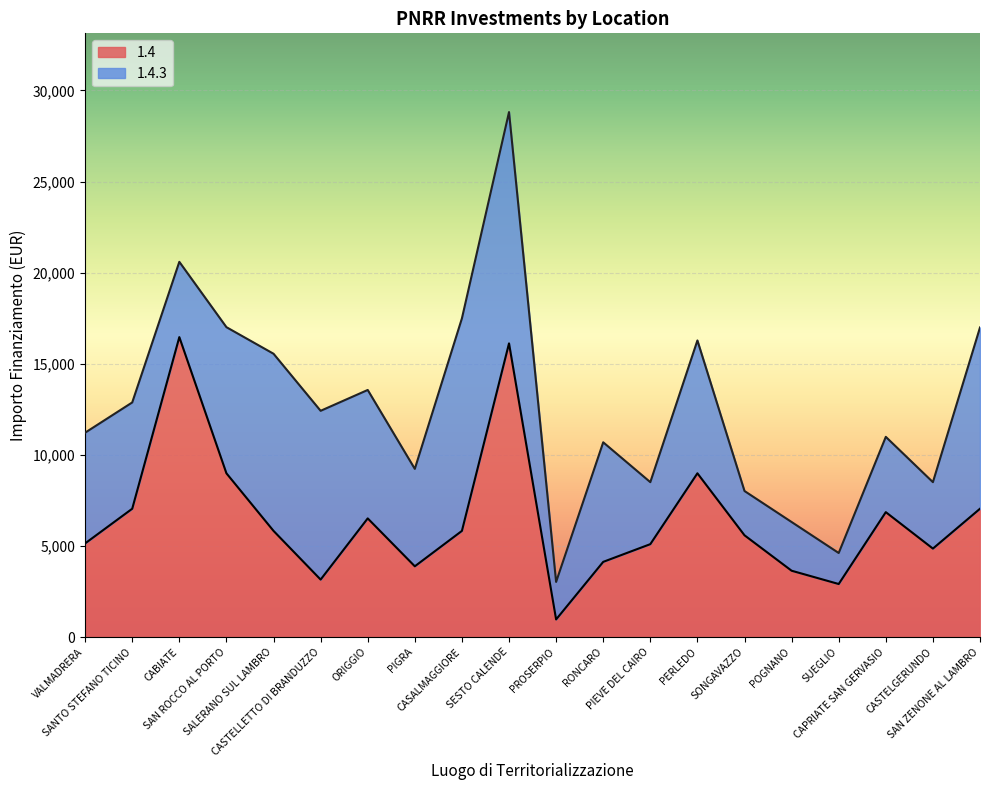

Rank the categories by value from lowest to highest.

PROSERPIO, SUEGLIO, CASTELLETTO DI BRANDUZZO, POGNANO, PIGRA, RONCARO, CASTELGERUNDO, PIEVE DEL CAIRO, VALMADRERA, SONGAVAZZO, CASALMAGGIORE, SALERANO SUL LAMBRO, ORIGGIO, CAPRIATE SAN GERVASIO, SANTO STEFANO TICINO, SAN ZENONE AL LAMBRO, SAN ROCCO AL PORTO, PERLEDO, SESTO CALENDE, CABIATE